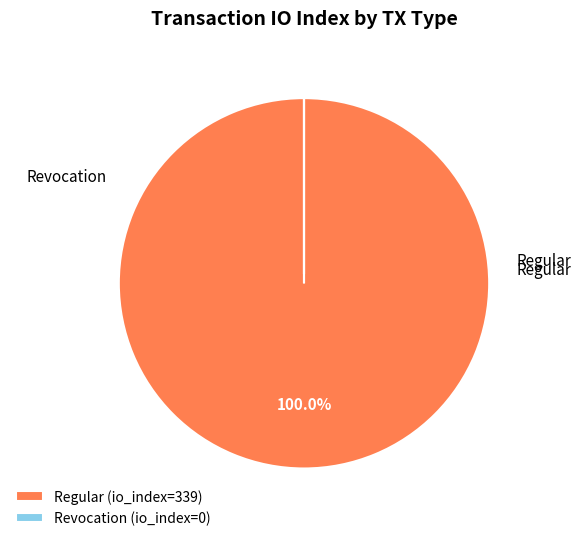

Does Regular (io_index=339) represent more than half of the total?

Yes